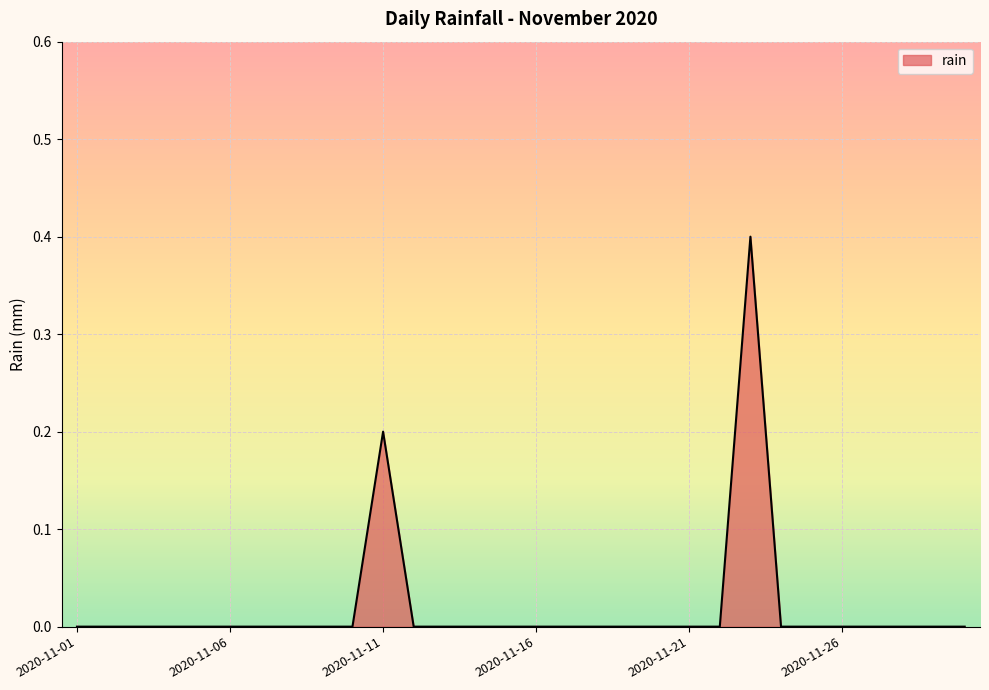

What is the difference between the maximum and minimum values?

0.4